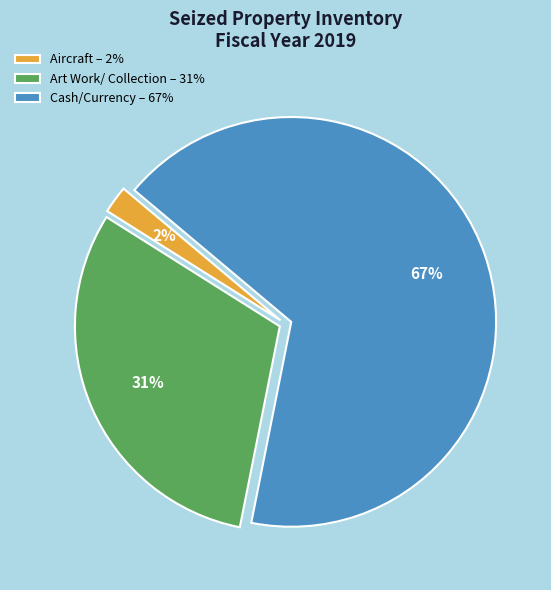

Is Aircraft – 2% the majority of the pie?

No